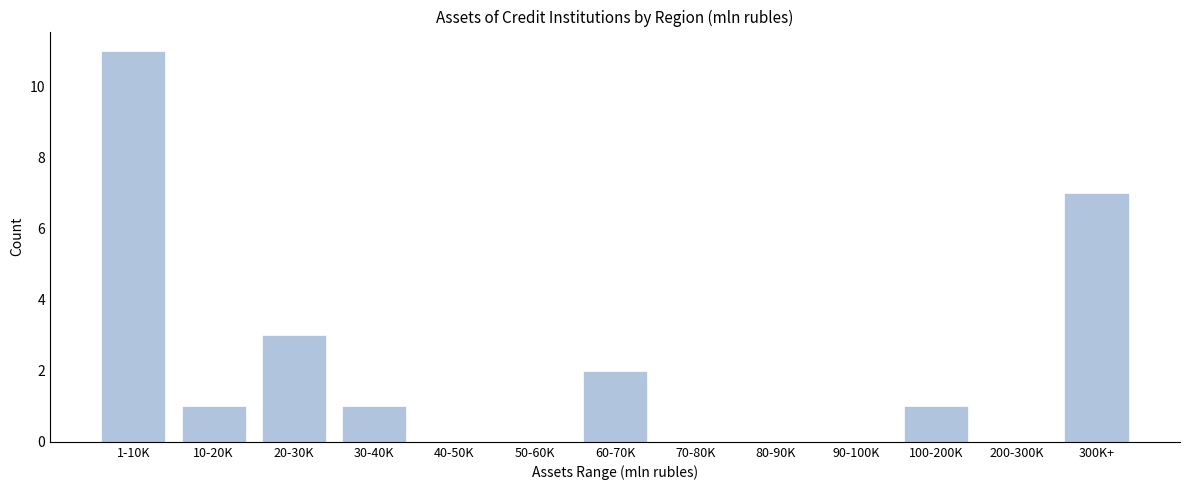

Reading left to right, extract all data points from this chart.

1-10K=11	10-20K=1	20-30K=3	30-40K=1	40-50K=0	50-60K=0	60-70K=2	70-80K=0	80-90K=0	90-100K=0	100-200K=1	200-300K=0	300K+=7